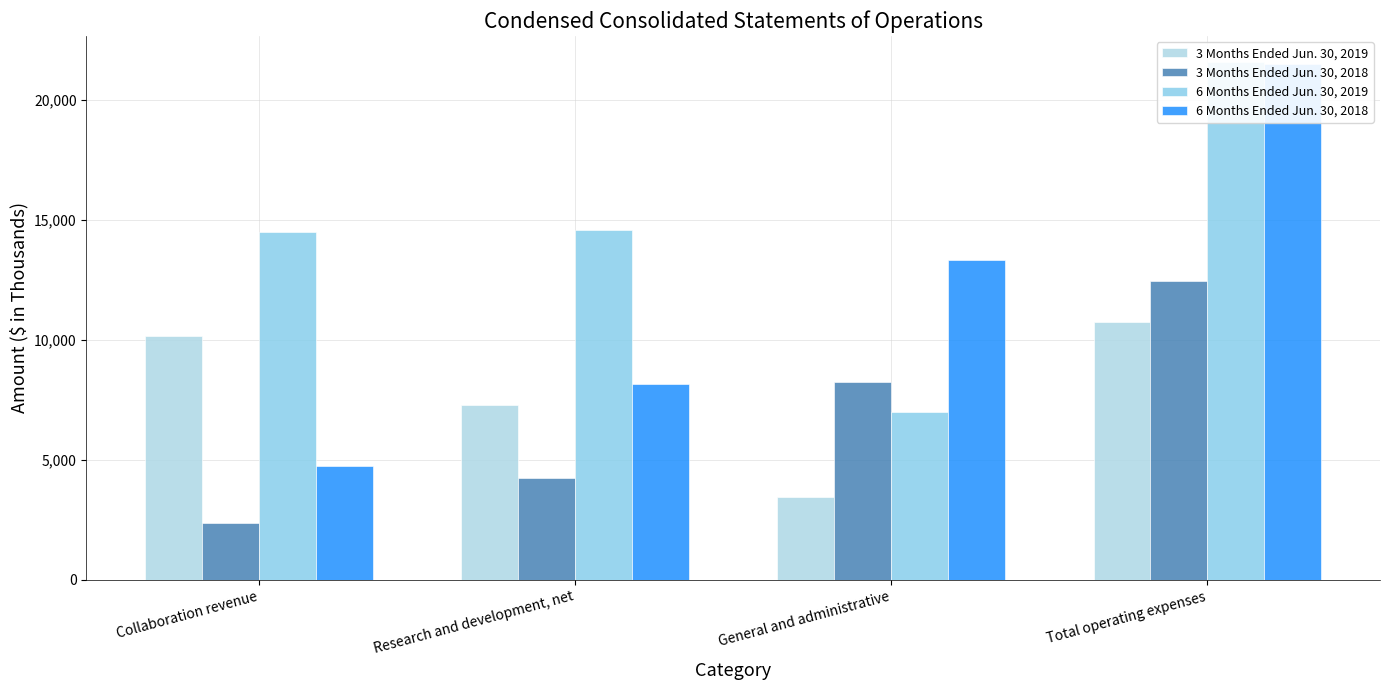

At how many categories does at least one series exceed 8850?

4